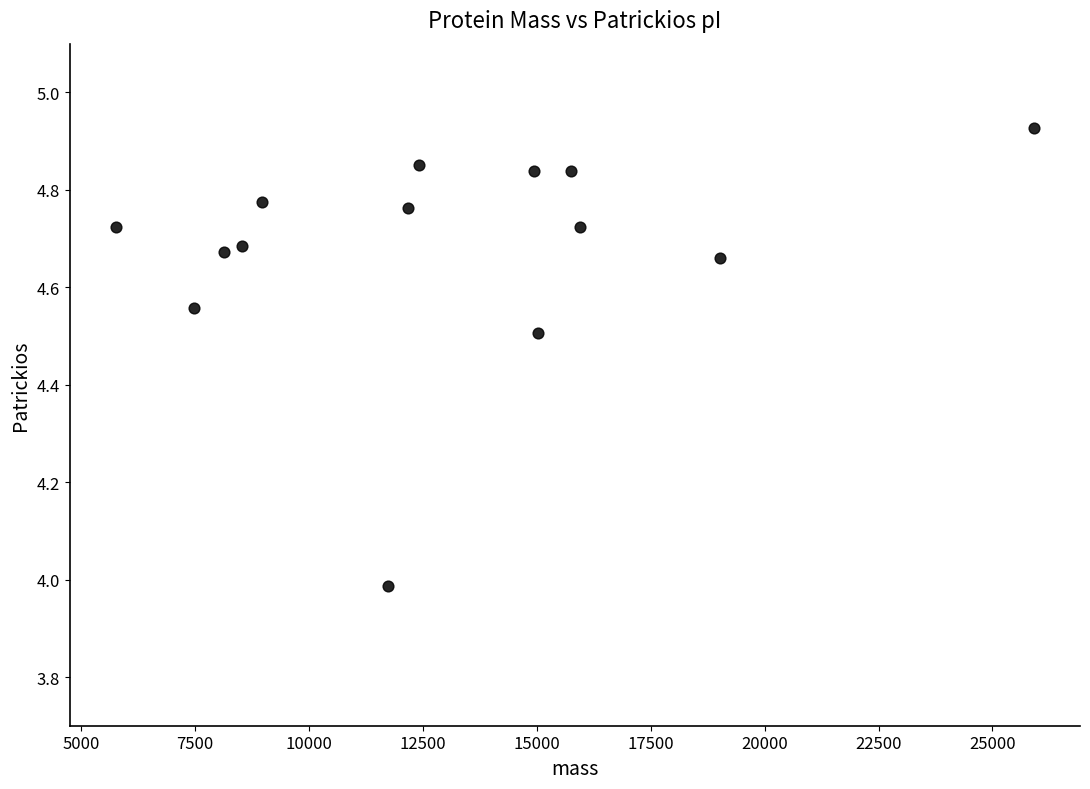

What is the range of X values (max minus min)?

20158.1